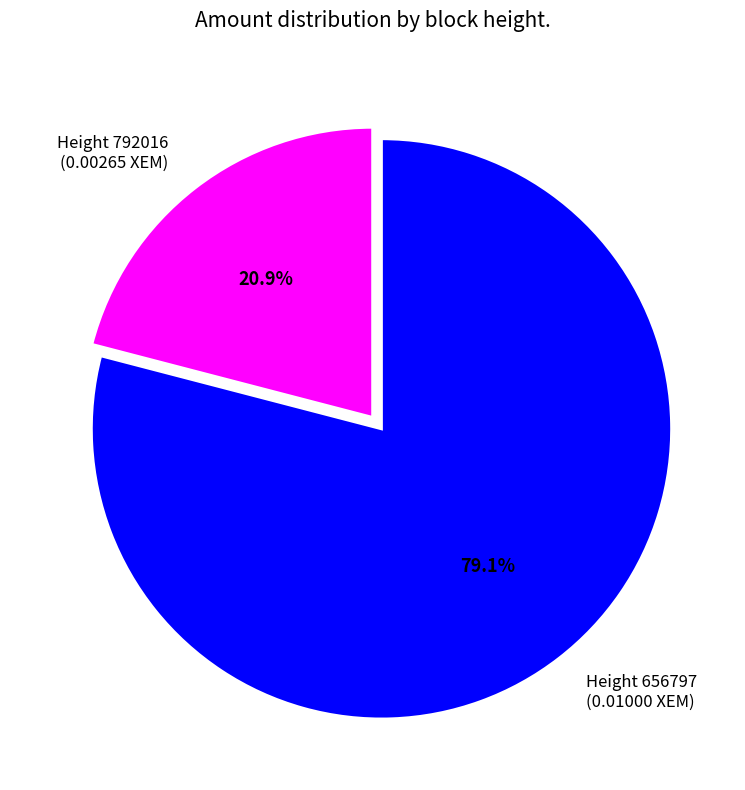

What percentage is NOT represented by Height 656797 (0.01000 XEM)?

20.9%